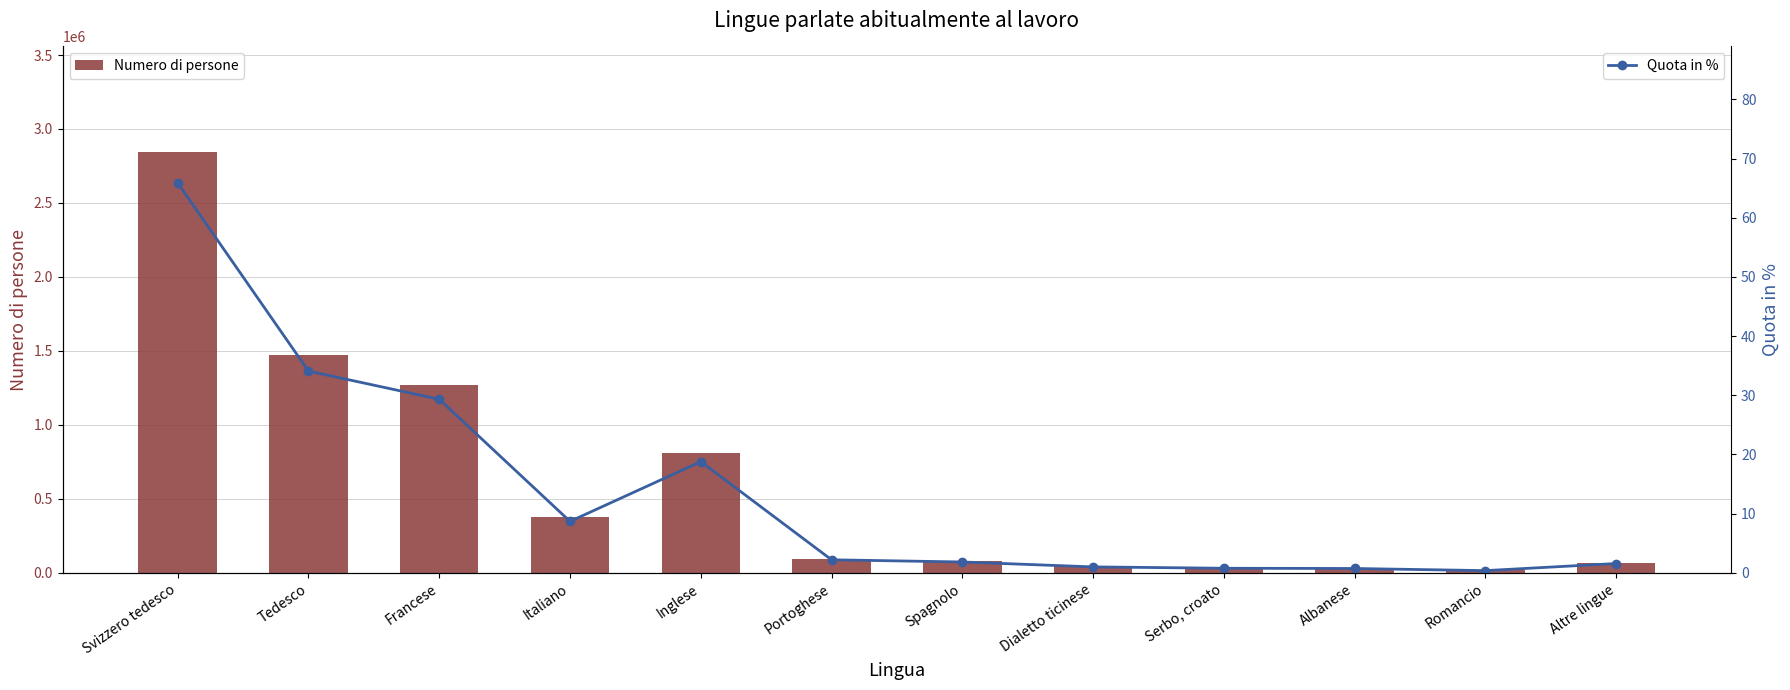

Is it true that Quota in % equals 107.1 at Svizzero tedesco?

False